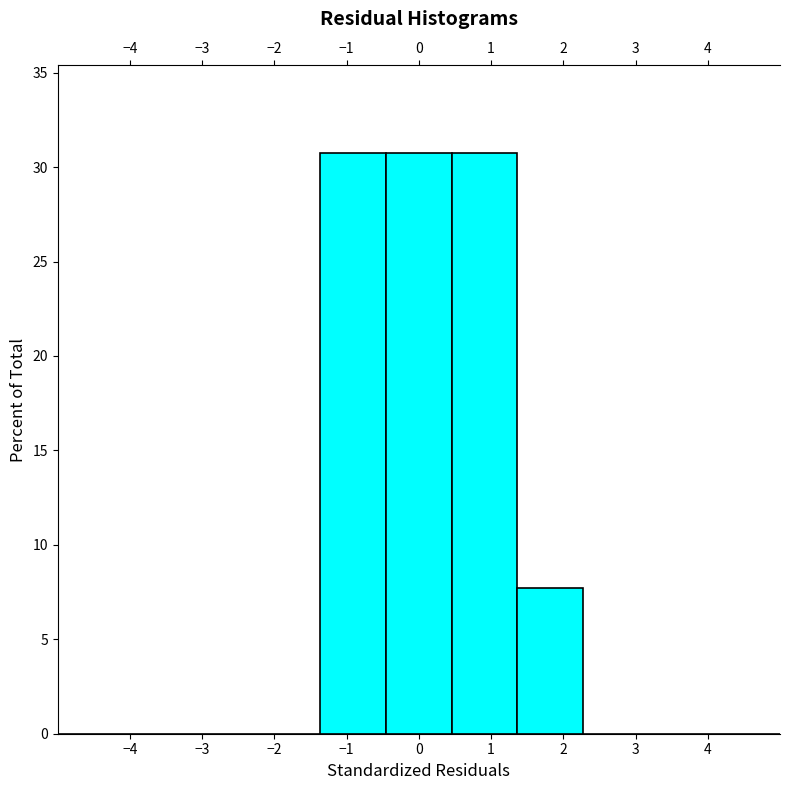

What is the height of the bar covering -0.5 to 0.5 on the x-axis? Neither the bar edges nor the heights are printed on the chart, so give them approximately, as read against the axes.

31.0